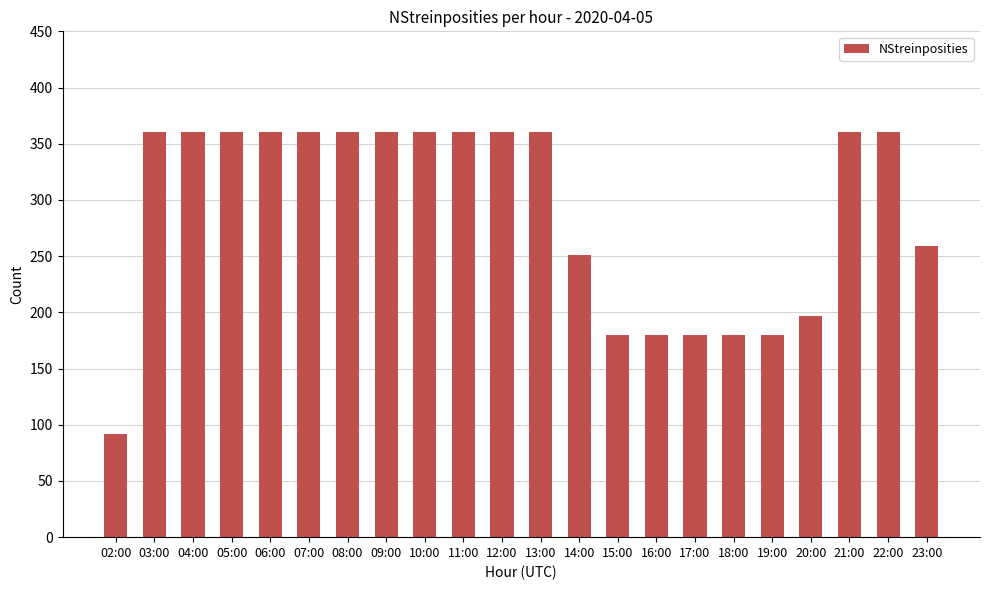

What is the smallest value displayed?

92